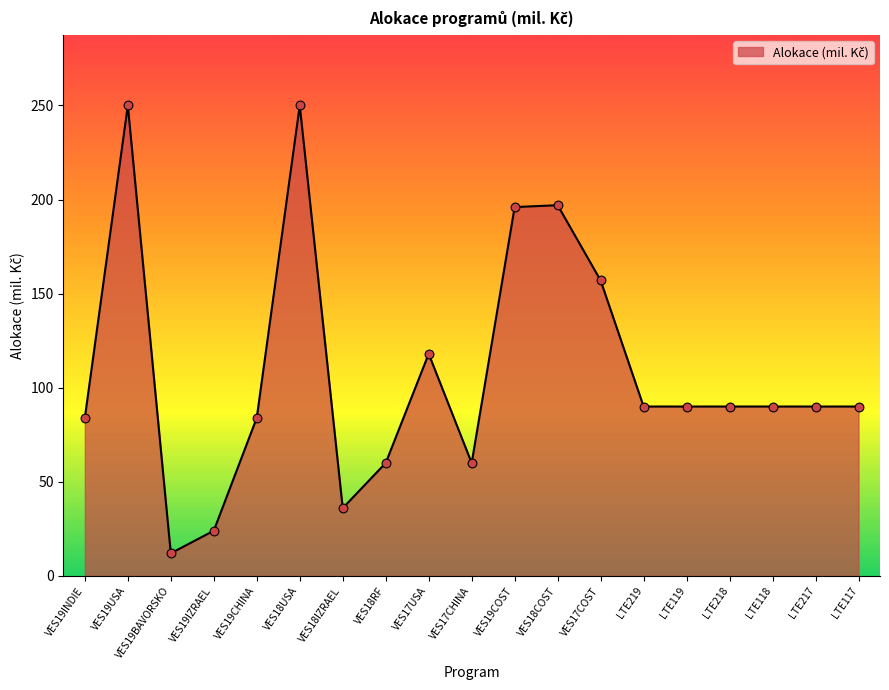

Between VES17COST and VES18RF, which is larger?

VES17COST